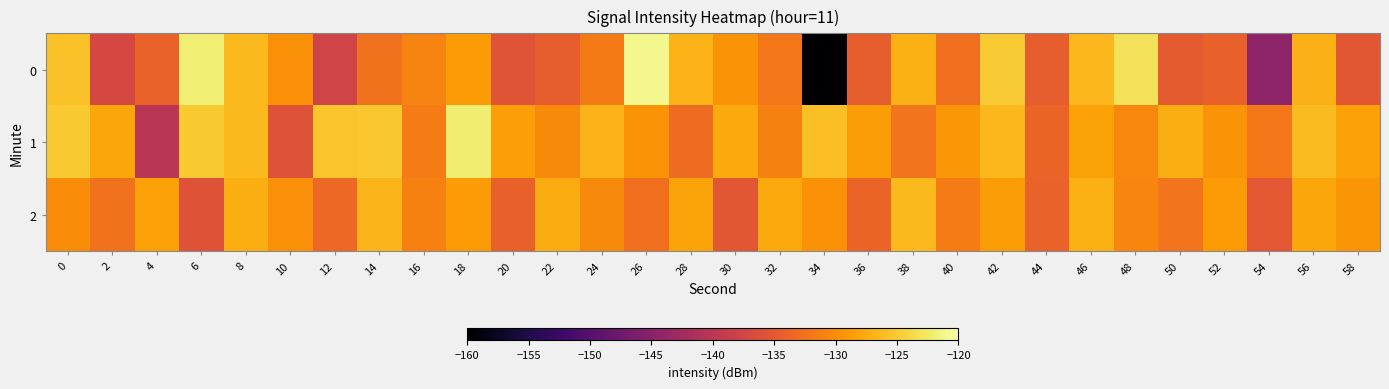

How many distinct data groups are displayed?

3